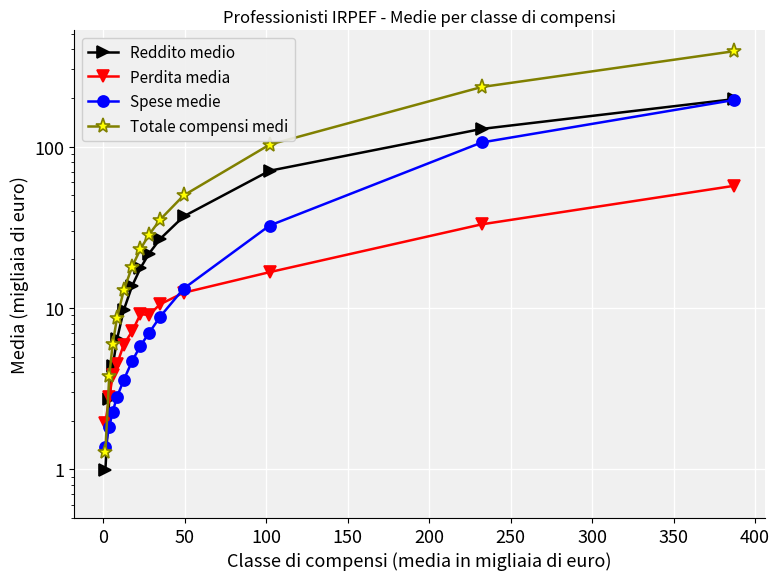

Which series has the widest spread of values?

Totale compensi medi